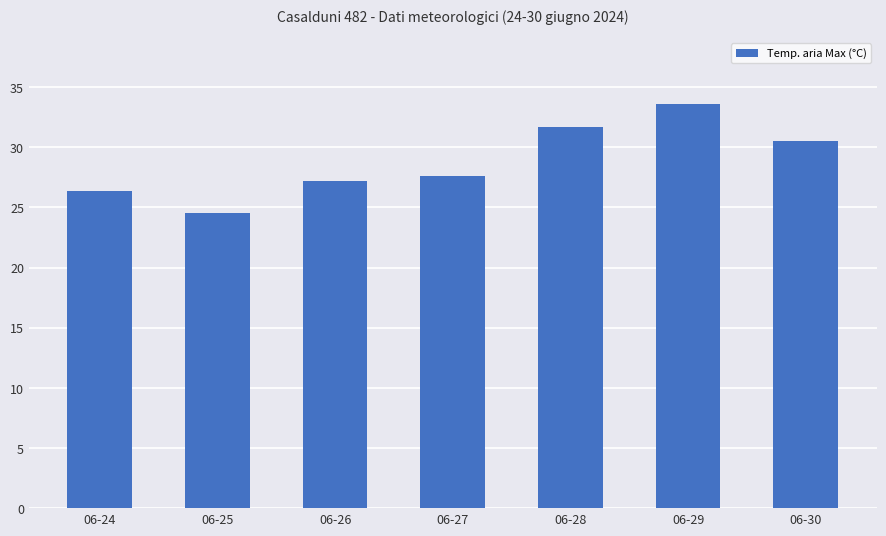

List the labels in order of value, largest first.

06-29, 06-28, 06-30, 06-27, 06-26, 06-24, 06-25